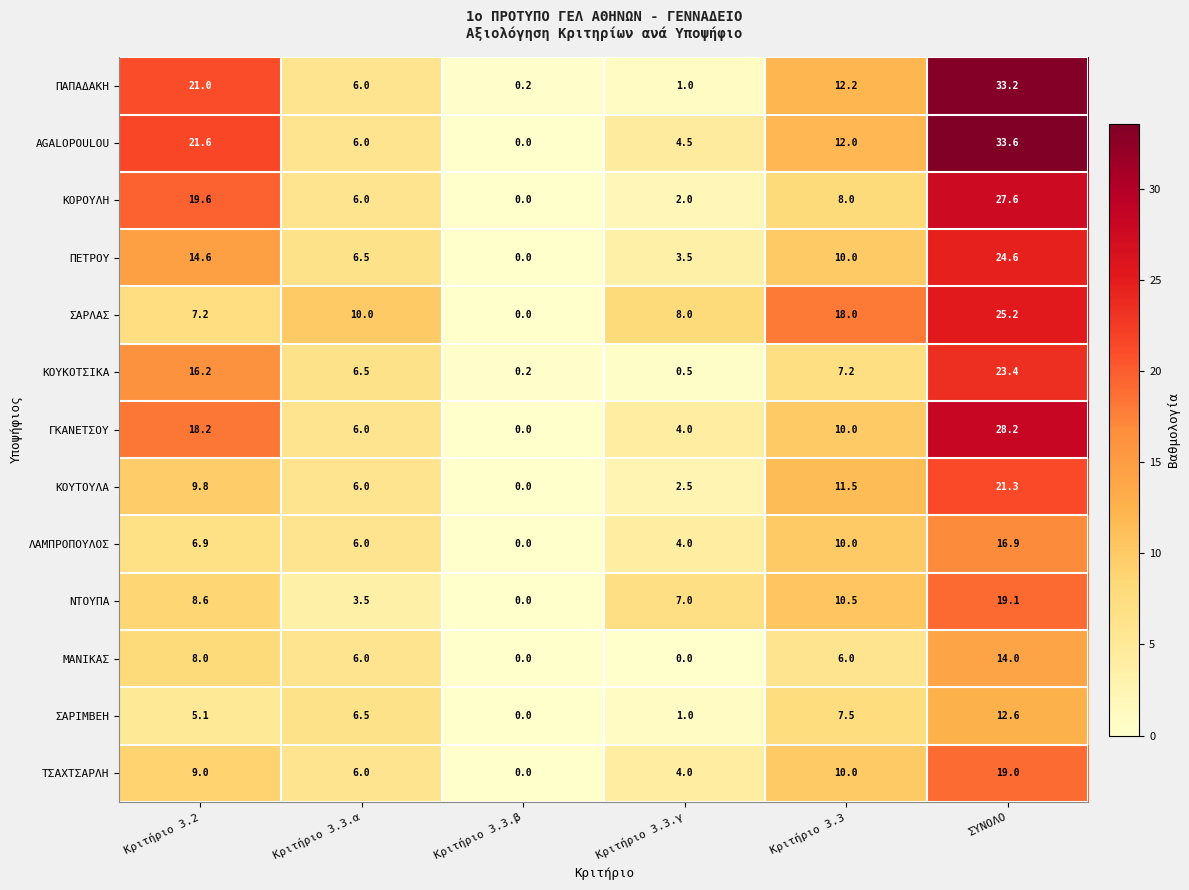

The ΚΟΥΚΟΤΣΙΚΑ series shows 9.5 at Κριτήριο 3.3. True or false?

False